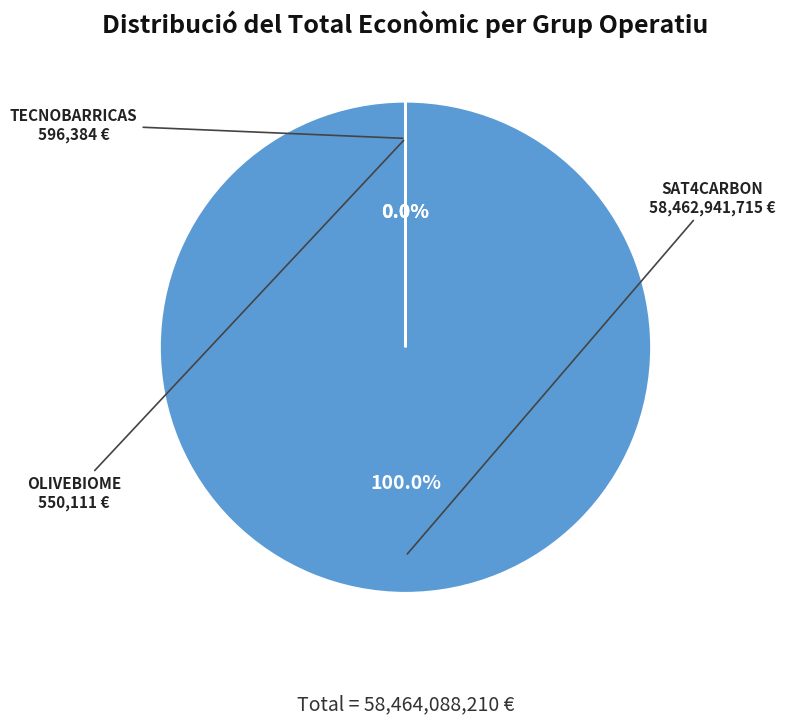

What is the largest slice in the pie chart?

SAT4CARBON